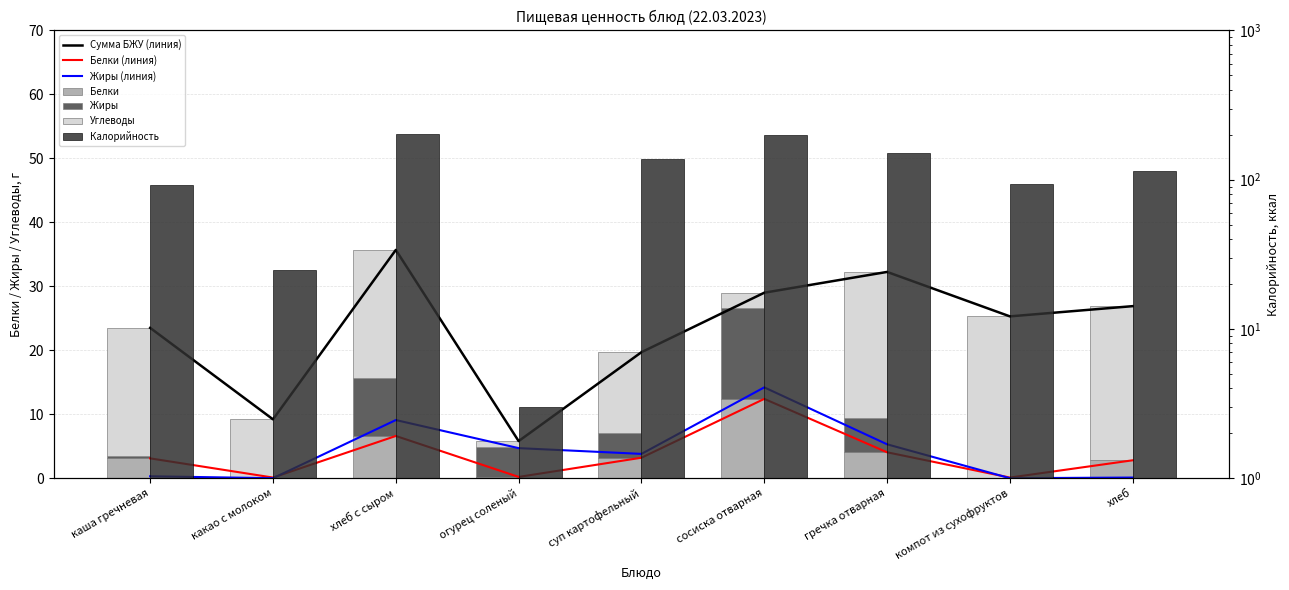

Rank the series by their maximum value, from lowest to highest.

Белки, Жиры, Углеводы, Калорийность